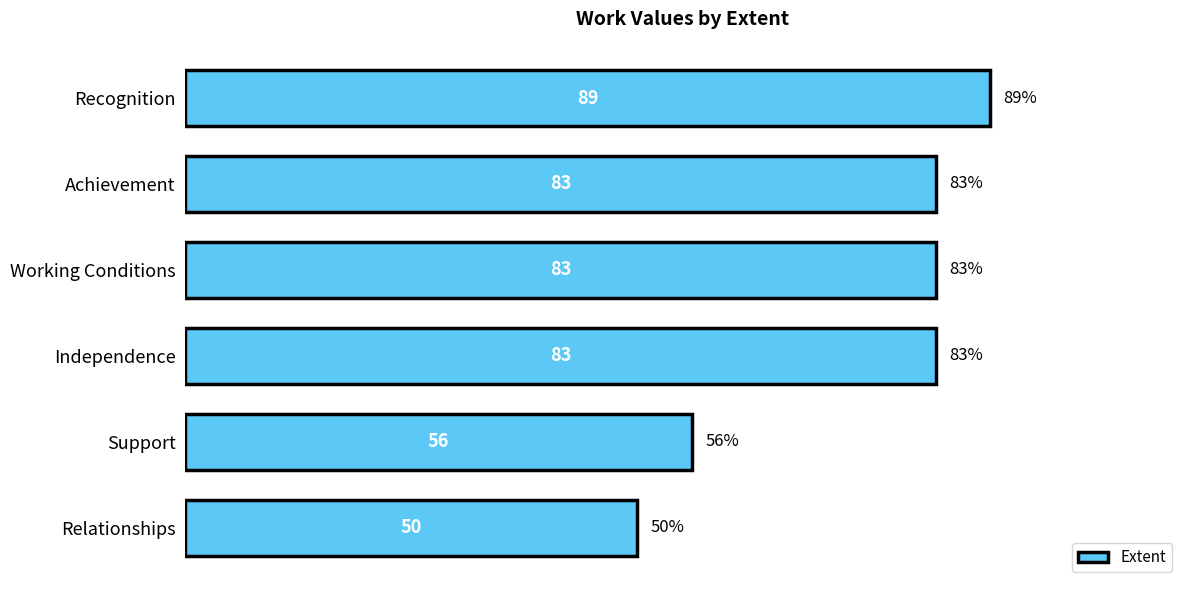

What is the minimum value shown in the chart?

50